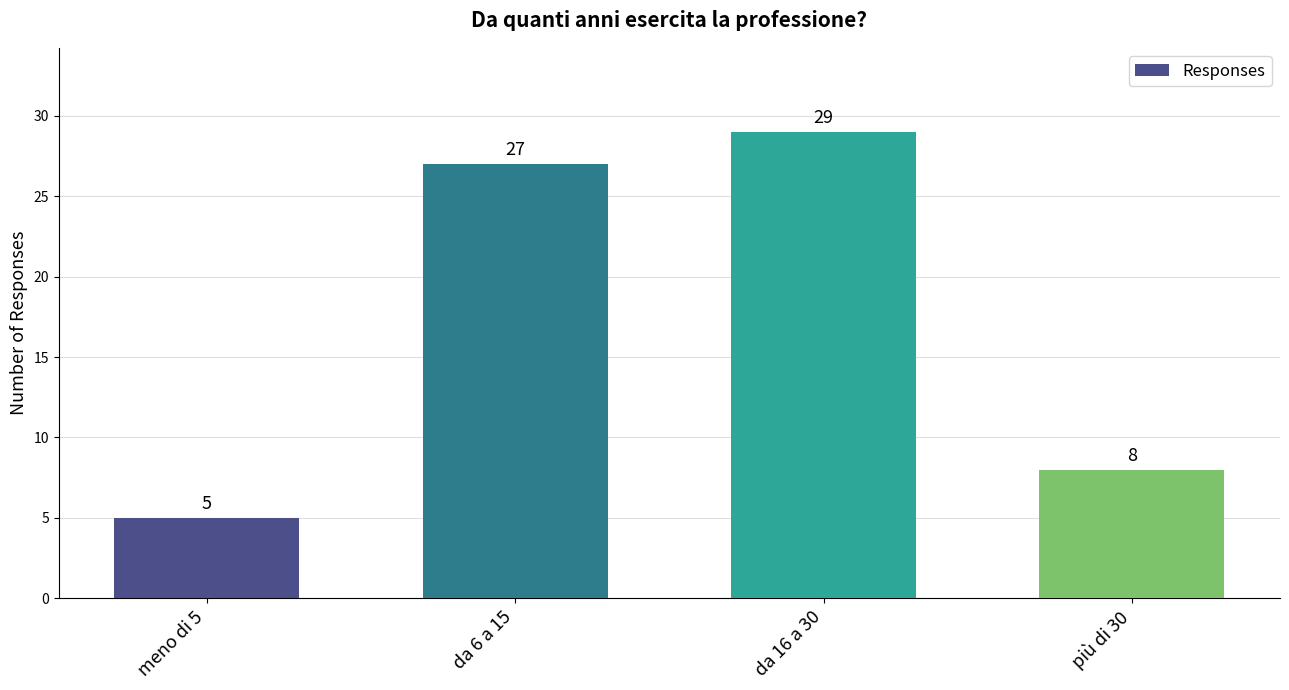

Reading left to right, what are all the values shown in this chart?

5	27	29	8